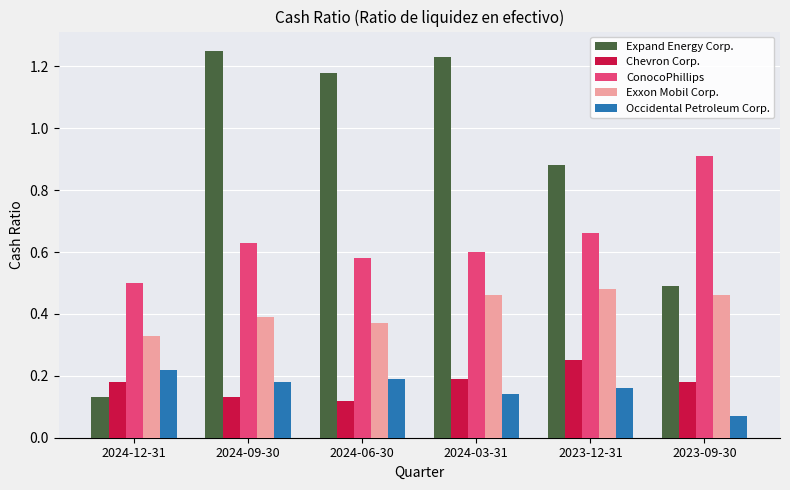

Is it true that Chevron Corp. equals 0.0 at 2023-09-30?

False